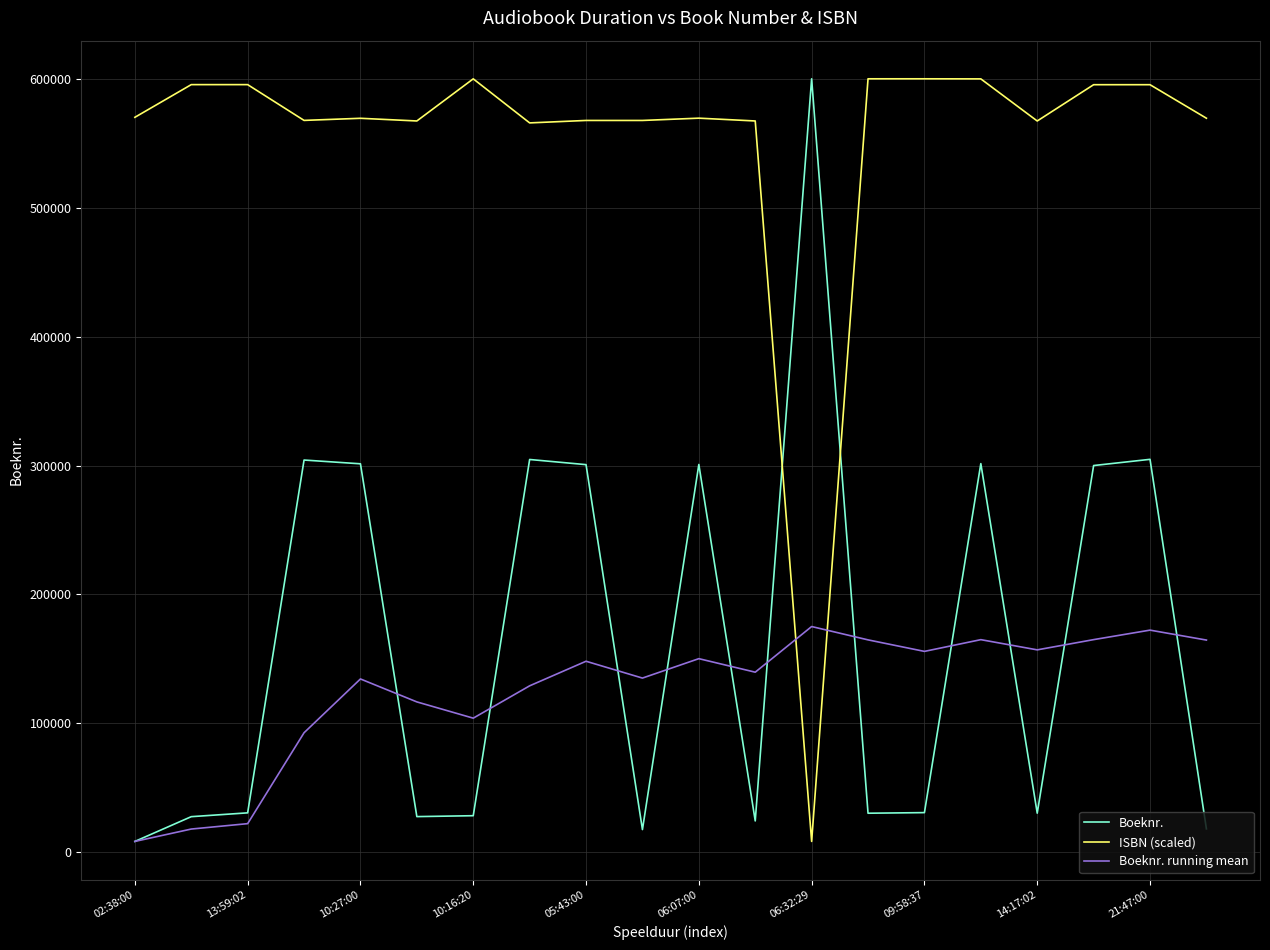

True or false: ISBN (scaled) and Boeknr. cross at least once.

True